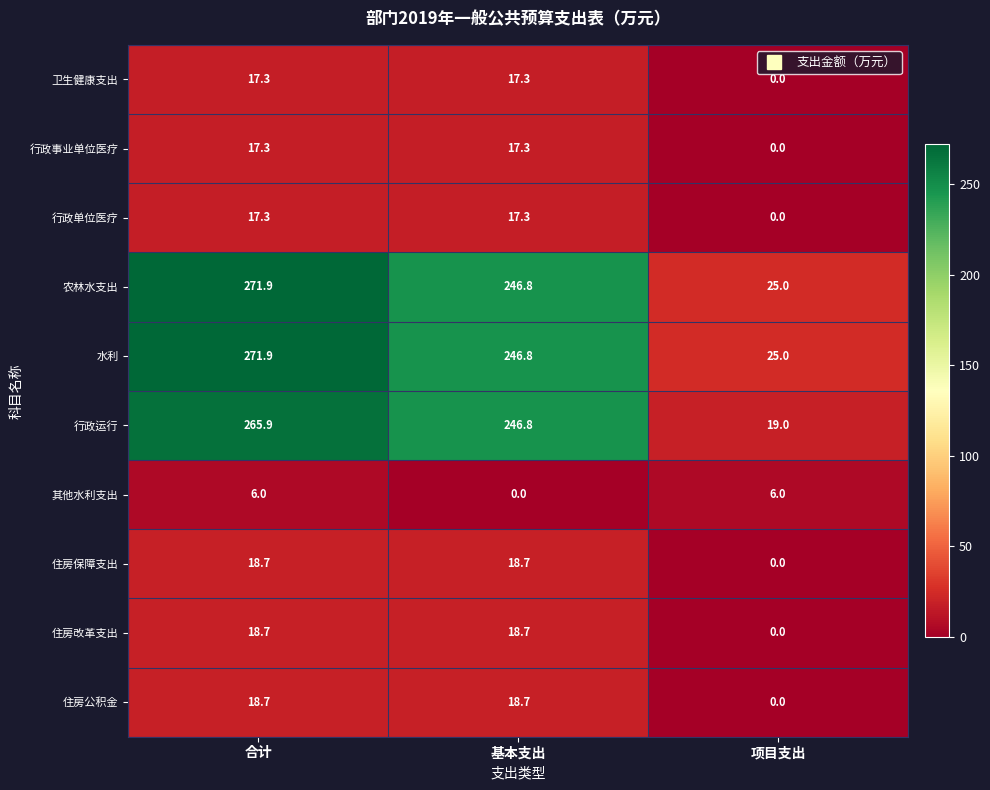

What is the maximum value shown in the chart?

271.9